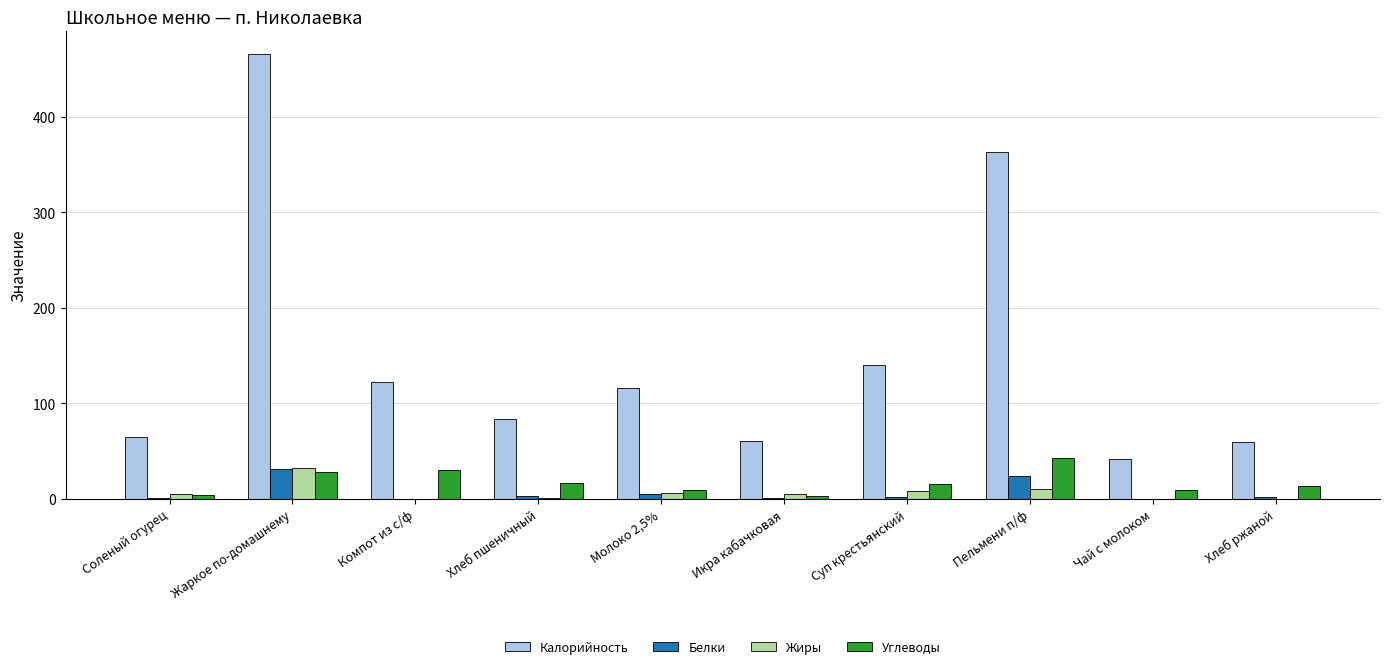

The Калорийность series shows 104.2 at Соленый огурец. True or false?

False